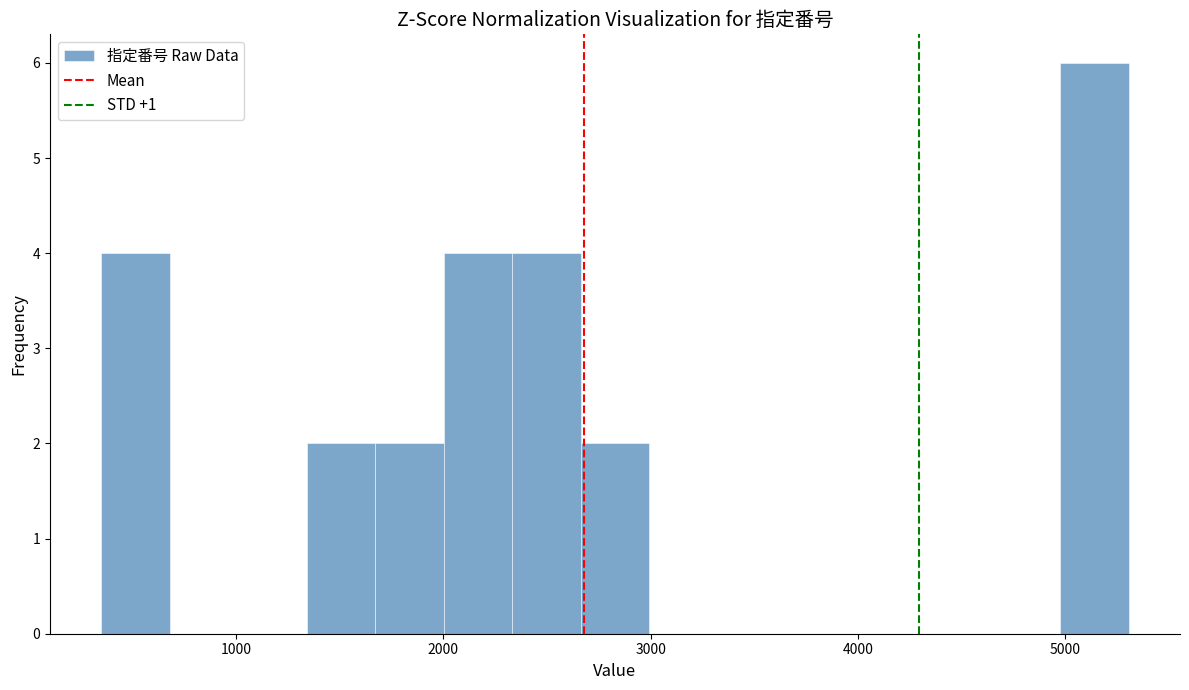

Read against the x-axis, roughly where is the centre of the tallest bar?

5100